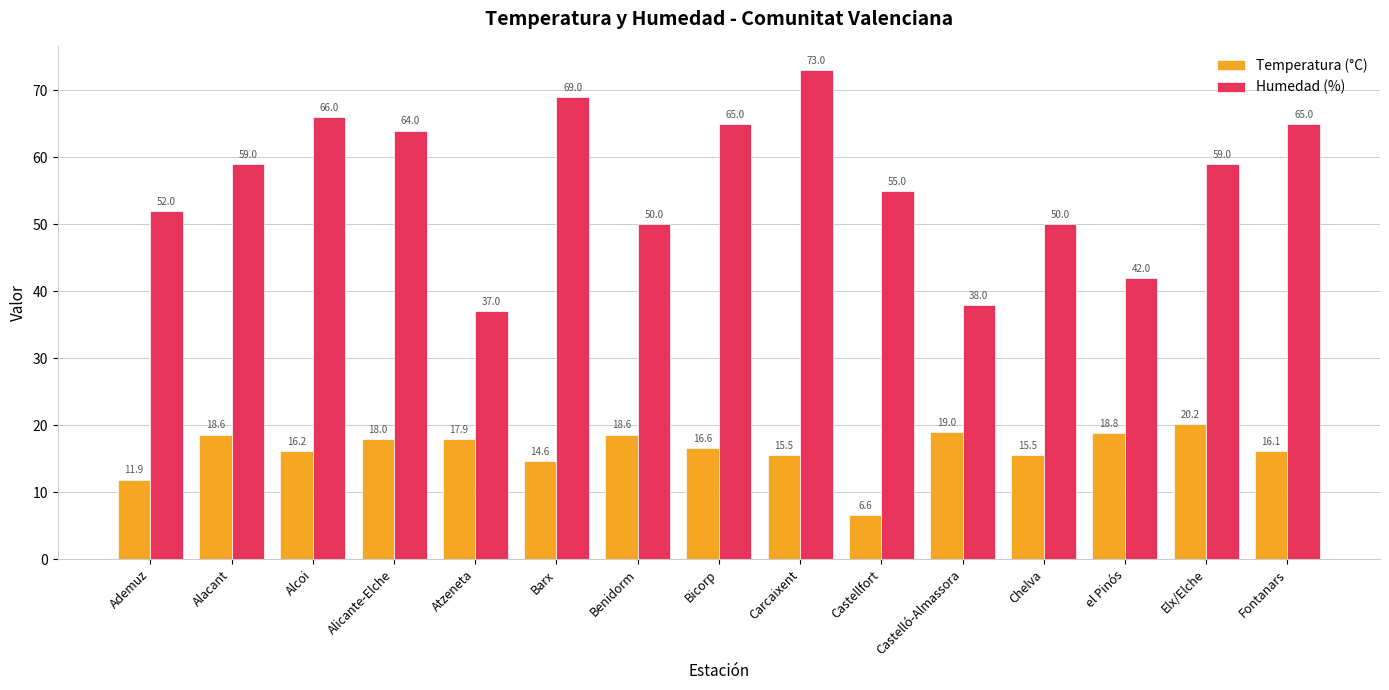

Which category has the highest value in the Temperatura (°C) series?

Elx/Elche